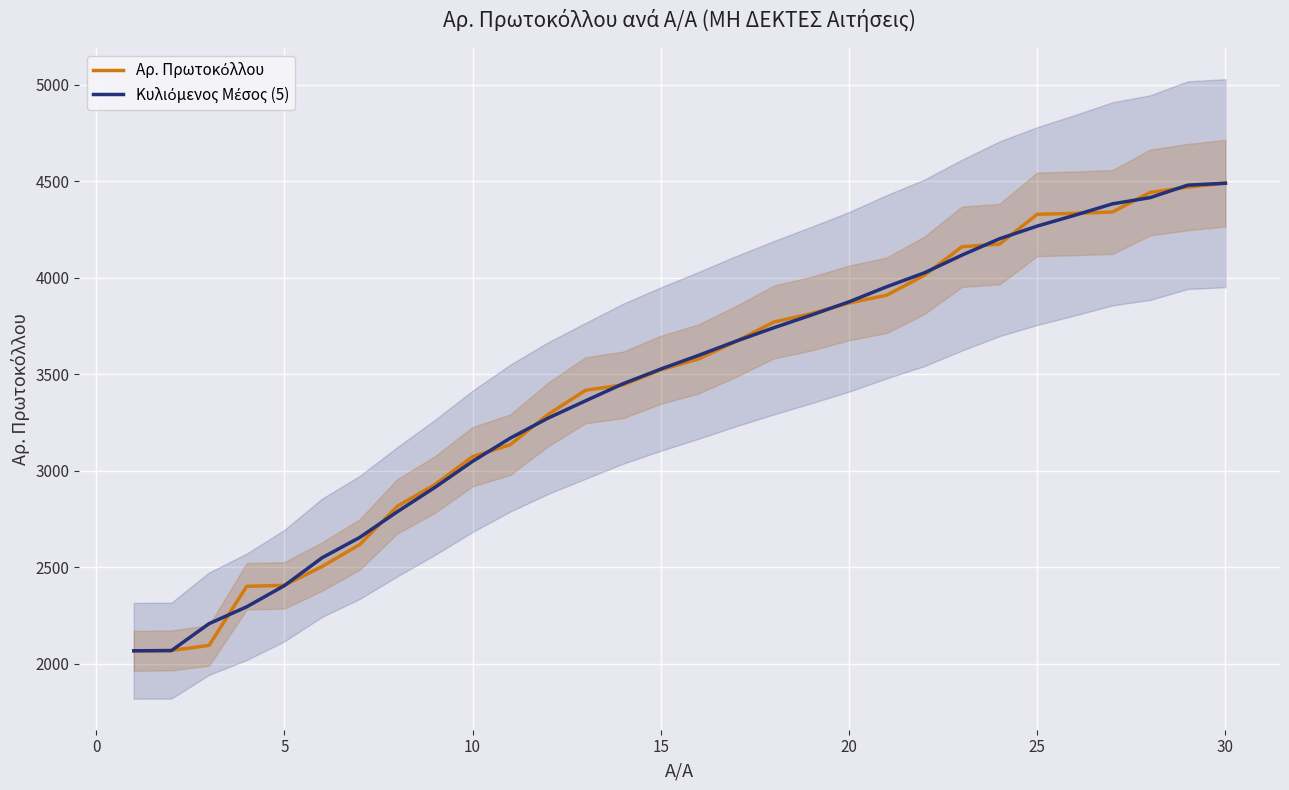

How many lines are shown in the chart?

2